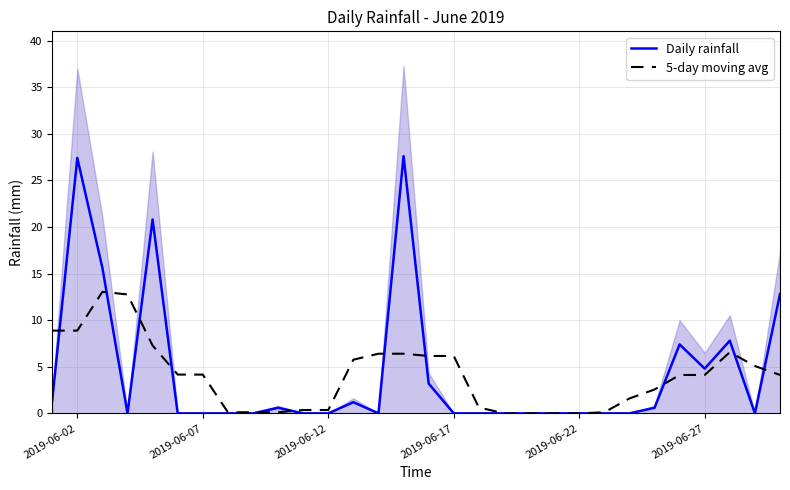

How many lines are shown in the chart?

2